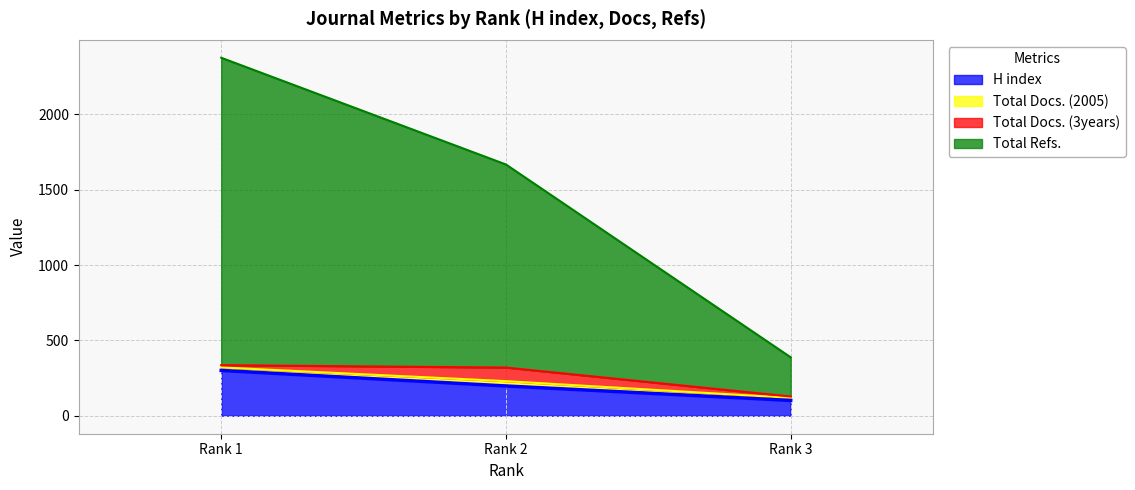

At which label does H index reach its minimum?

Rank 3